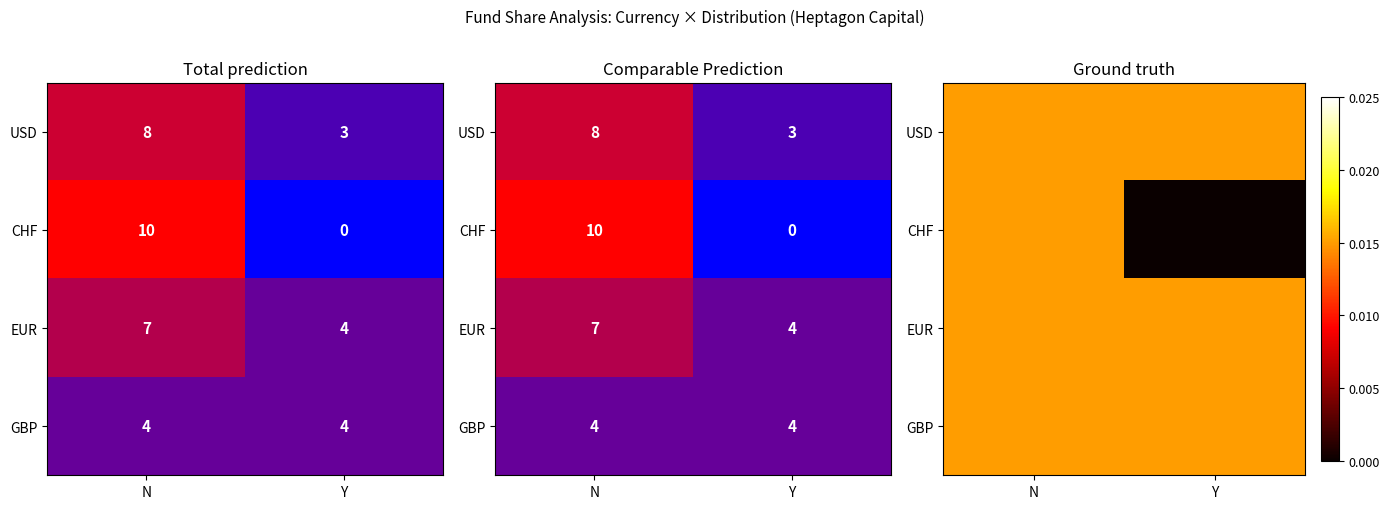

Between N and Y, which series saw the biggest shift?

CHF